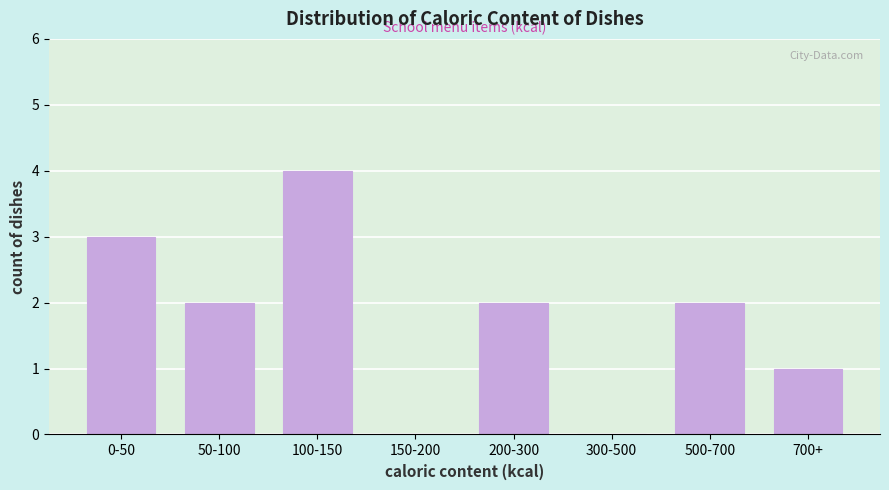

Reading left to right, extract all data points from this chart.

0-50=3	50-100=2	100-150=4	150-200=0	200-300=2	300-500=0	500-700=2	700+=1